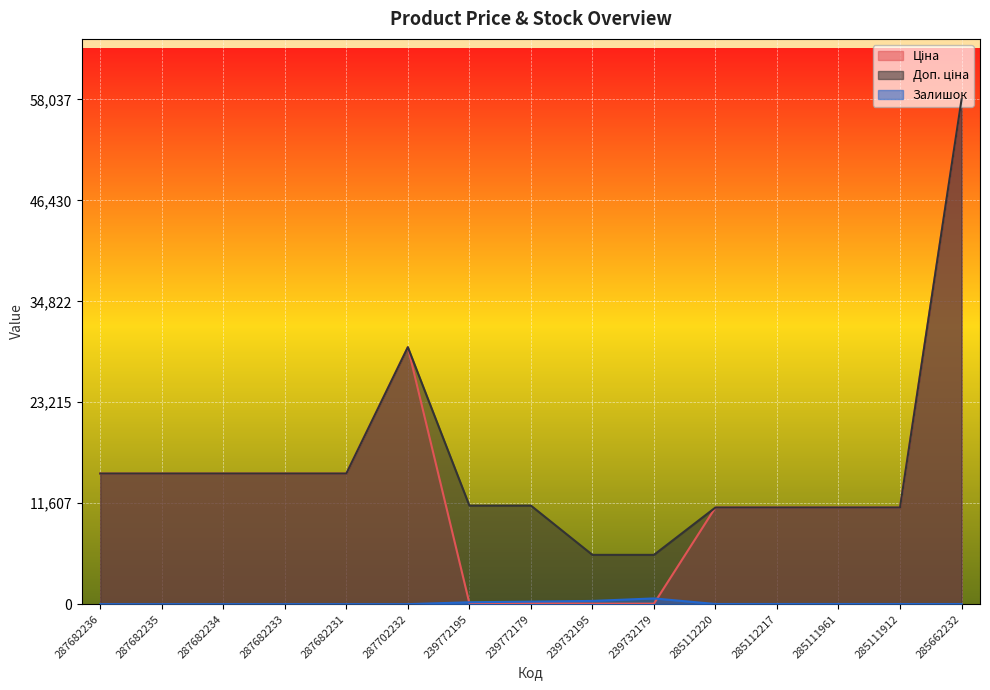

What is the total value across all series at 287682231?

30038.4